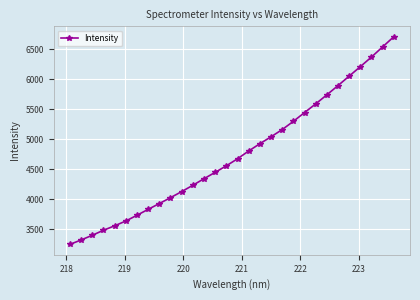

What is the difference between the maximum and second lowest values?

3388.5